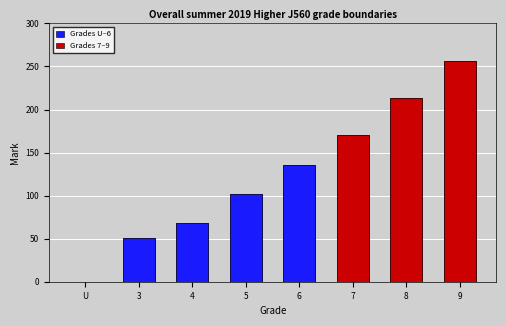

How many bars are there in total?

8